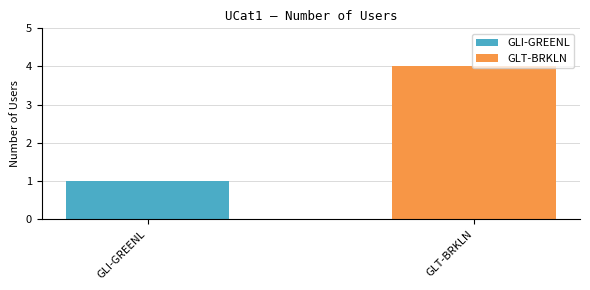

What is the greatest value displayed?

4